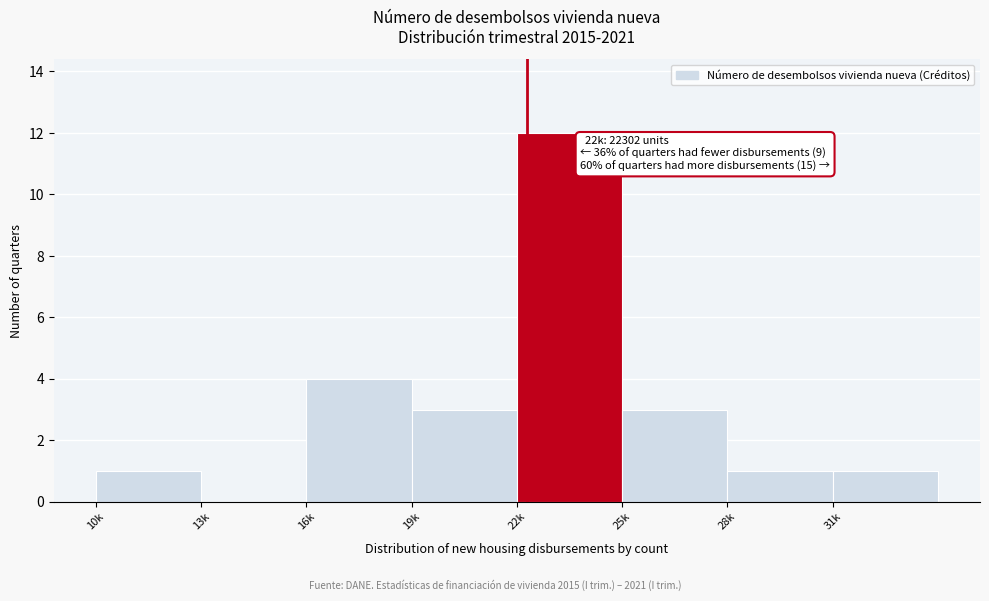

Reading left to right, transcribe all the data shown in this chart.

10k=1	13k=0	16k=4	19k=3	22k=12	25k=3	28k=1	31k=1